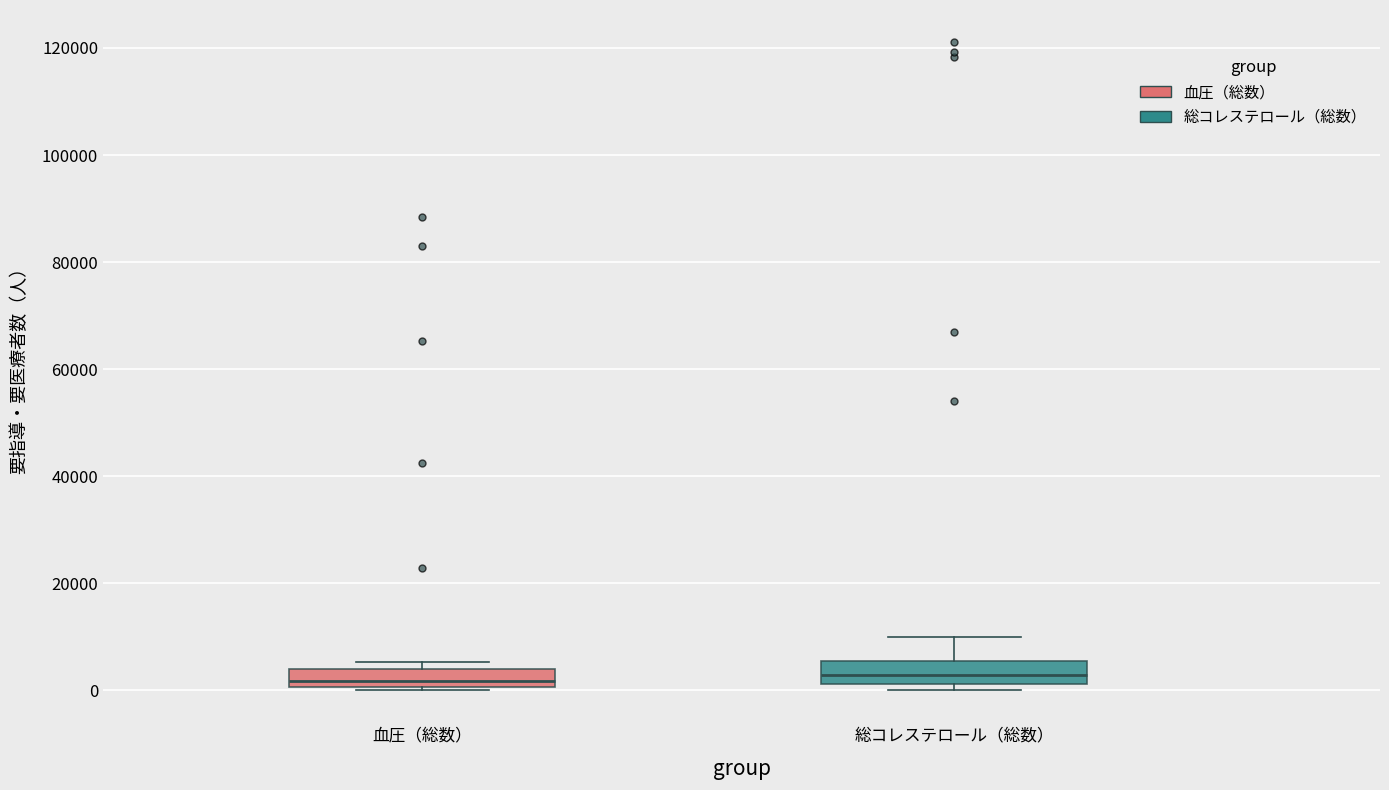

Where is the upper edge of the box for 総コレステロール（総数） on the y-axis? The values are not printed on the chart, so give them approximately, as read against the axis.

6000